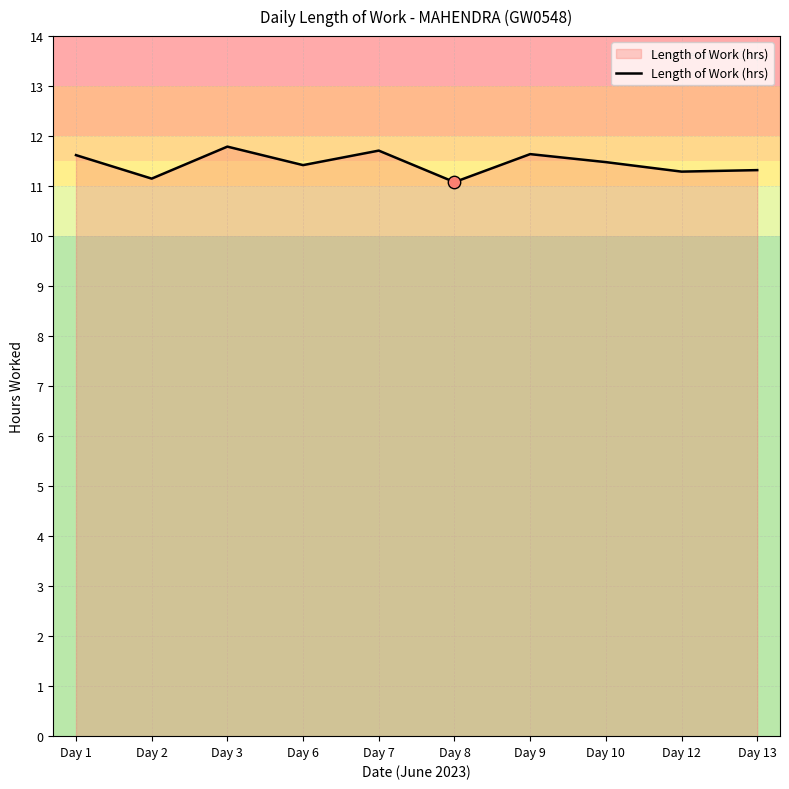

Approximately how many times larger is the value at Day 7 compared to Day 9?

1.0